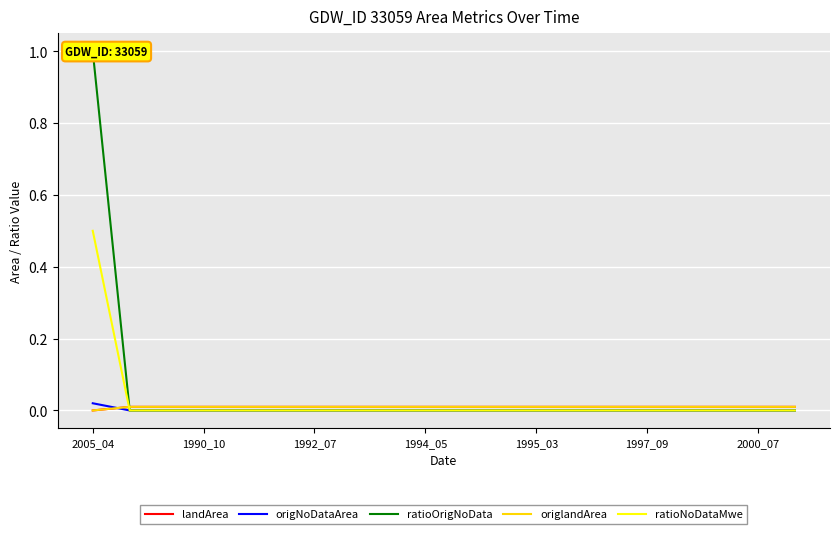

Where is origlandArea nearest to the value 0?

2005_04